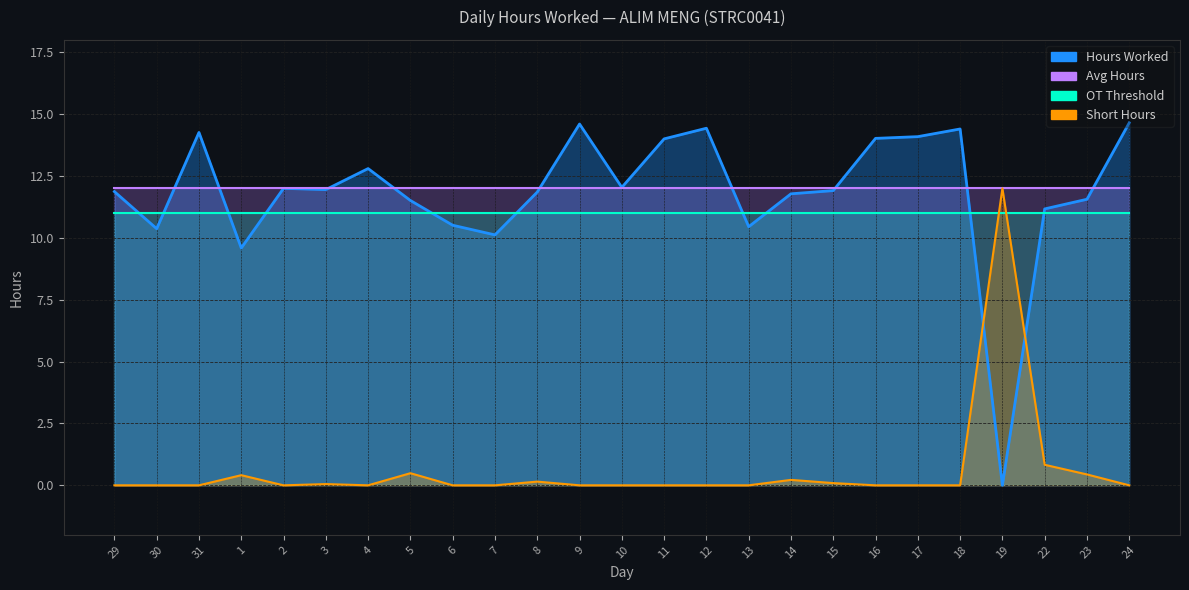

Reading left to right, extract all data points from this chart.

Hours Worked: 11.9	10.4	14.3	9.6	12.0	11.9	12.8	11.5	10.5	10.1	11.8	14.6	12.0	14.0	14.4	10.4	11.8	11.9	14.0	14.1	14.4	0.0	11.2	11.6	14.7
Short Hours: 0.0	0.0	0.0	0.4	0.0	0.1	0.0	0.5	0.0	0.0	0.1	0.0	0.0	0.0	0.0	0.0	0.2	0.1	0.0	0.0	0.0	12.0	0.8	0.4	0.0